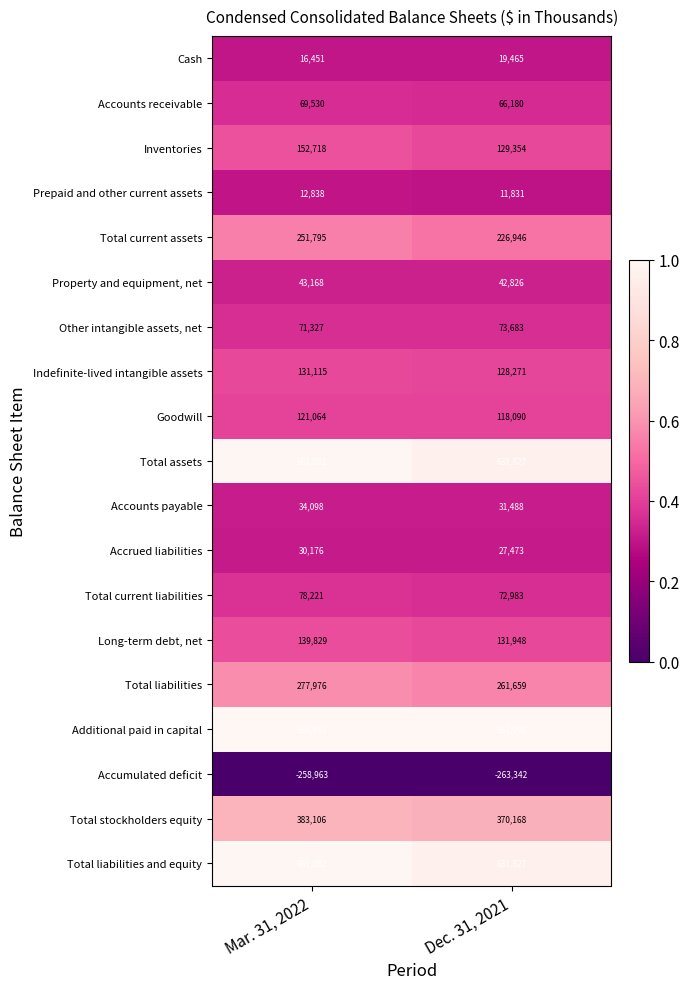

Is it true that Inventories equals 72214 at Dec. 31, 2021?

False